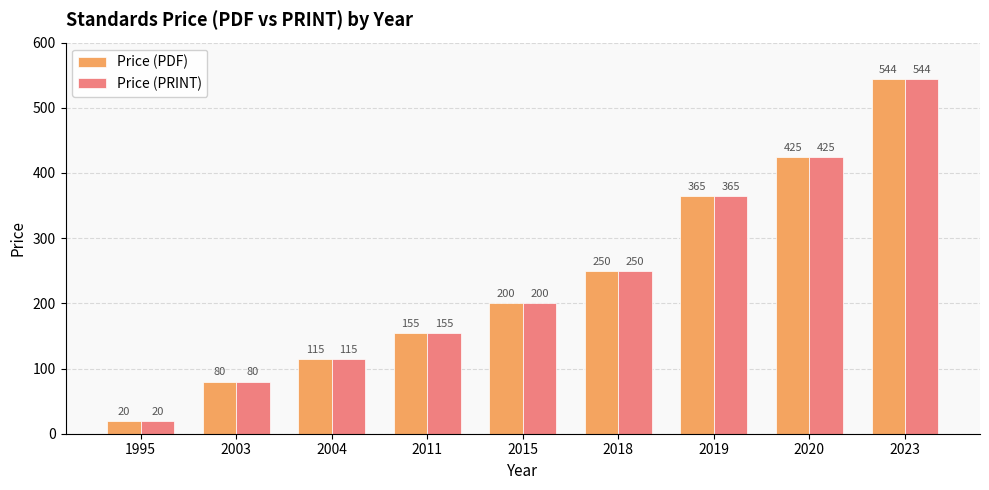

What is the highest value of the Price (PRINT) series?

544